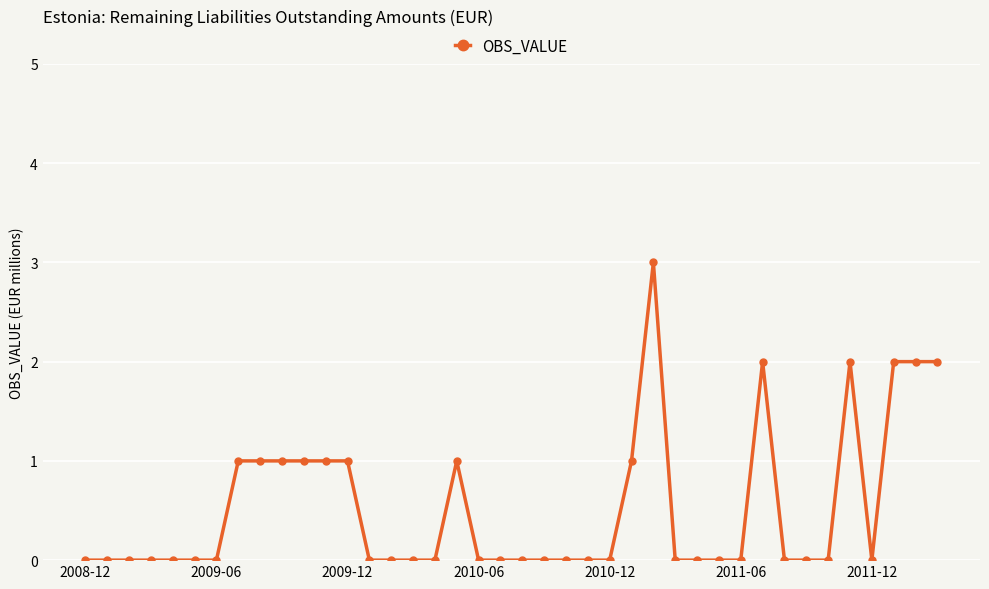

What is the maximum value shown in the chart?

3